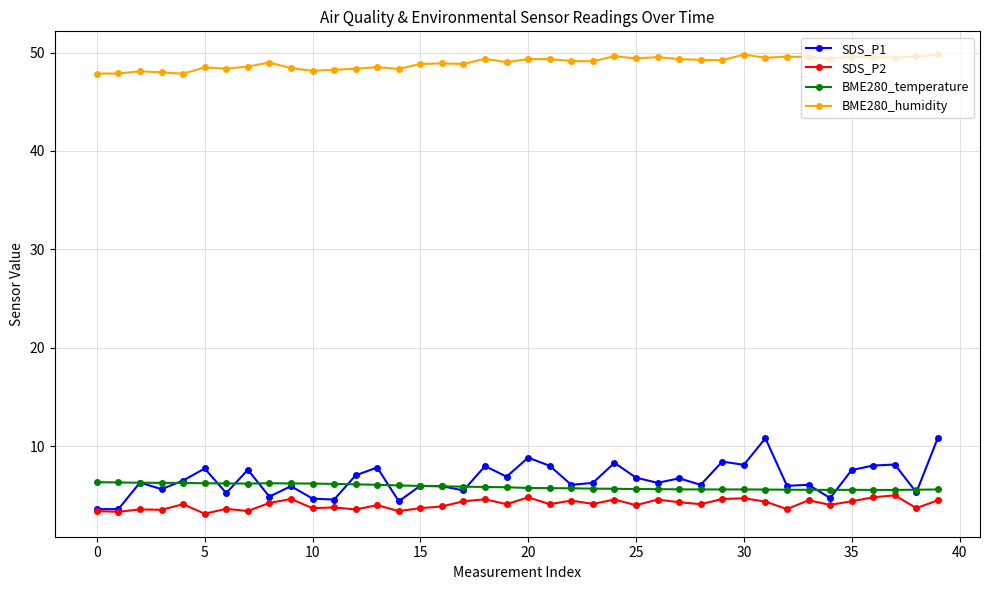

True or false: BME280_temperature has more than 0 interior local peaks.

True